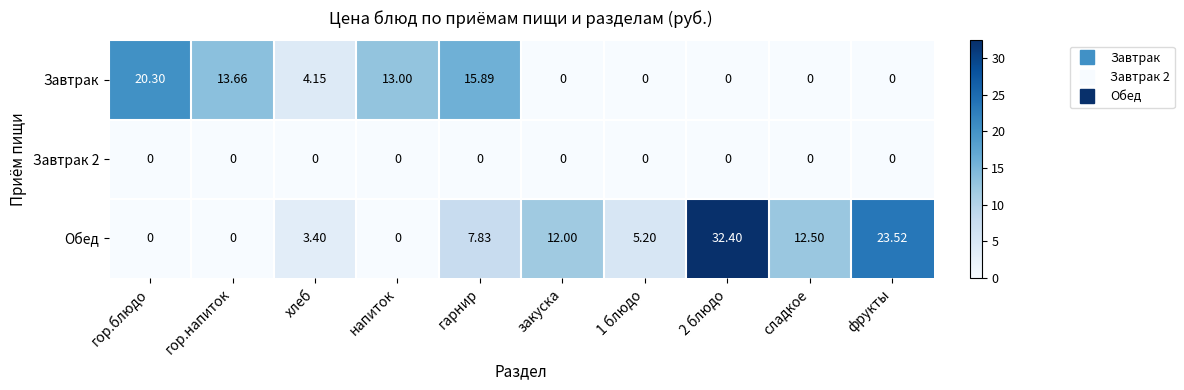

Is the value of Завтрак 2 at гор.напиток greater than the value of Завтрак at гор.блюдо?

No